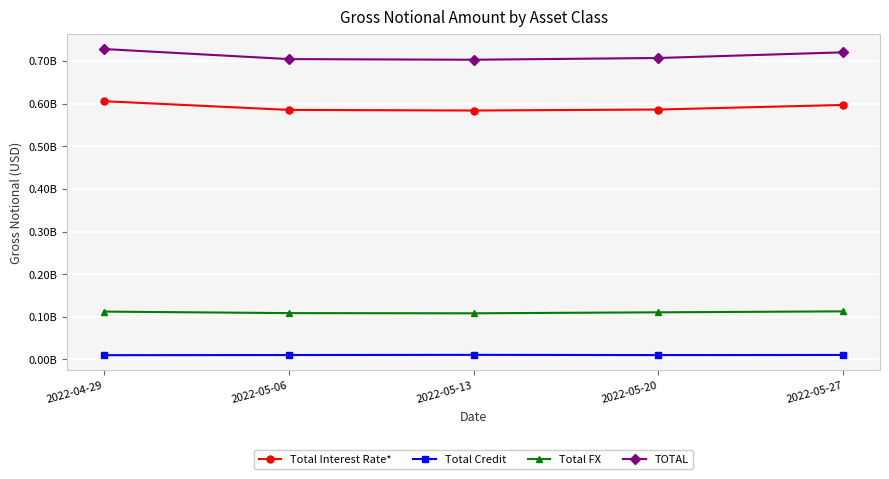

Is this an area chart (filled region under the line)?

No